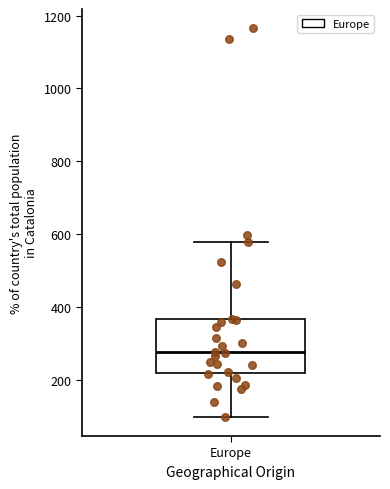

Transcribe this box plot: give where the median line is, the range the box spans, and where the two whiskers end, as read against the y-axis. The values are not printed on the chart, so give them approximately, as read against the axis.

median 280, box 220 to 360, whiskers 100 to 580